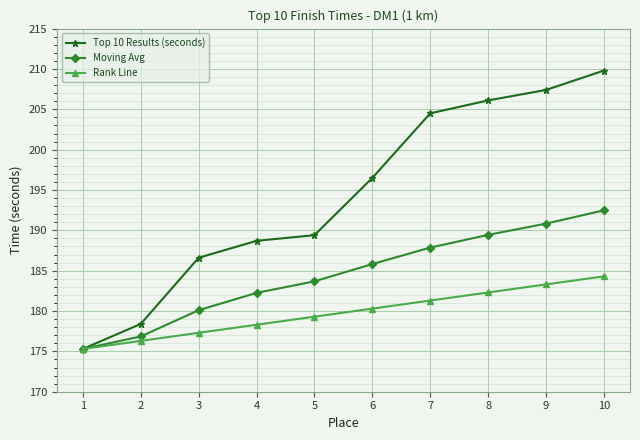

List the labels in order of Rank Line value, largest first.

10, 9, 8, 7, 6, 5, 4, 3, 2, 1